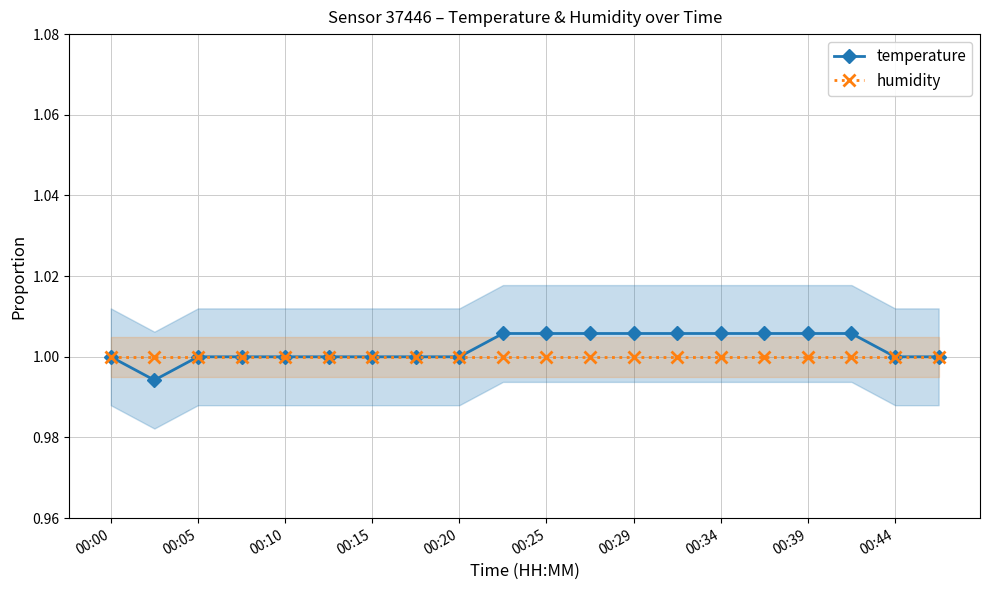

How many values in the temperature series are below 1?

1